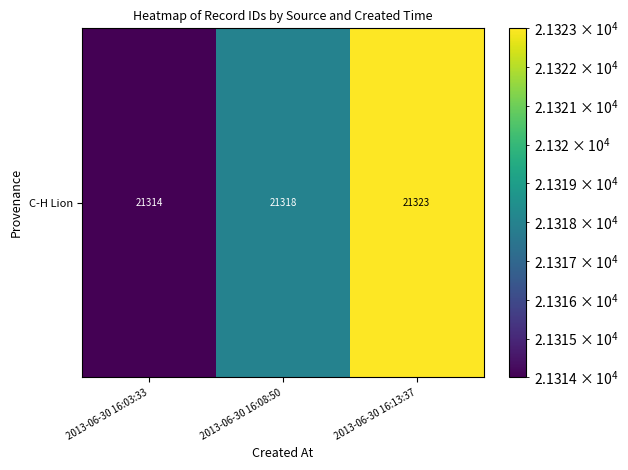

True or false: the data shows 21323 at 2013-06-30 16:13:37.

True